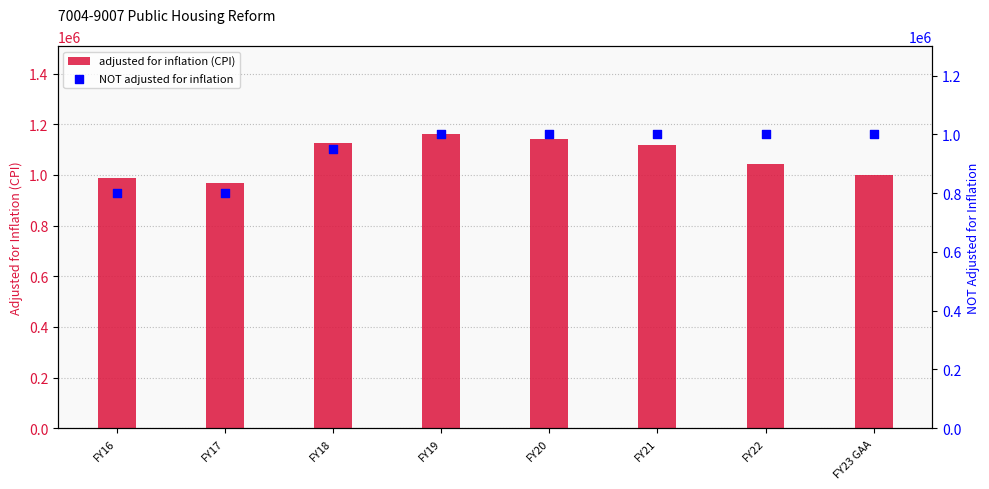

Which series contains the highest Y value?

adjusted for inflation (CPI)